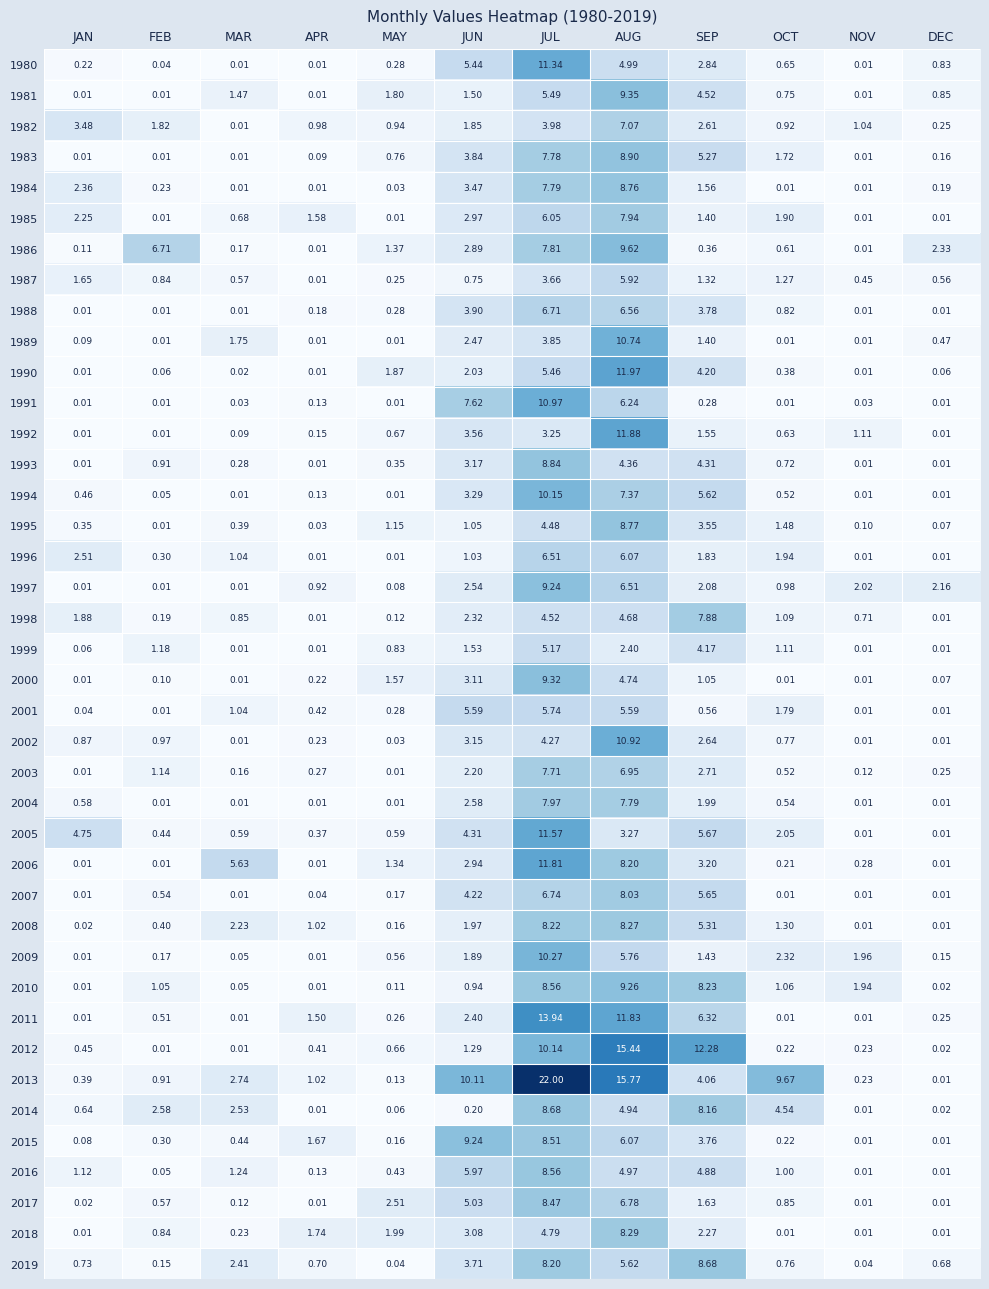

At which category is the sum across all series the highest?

JUL